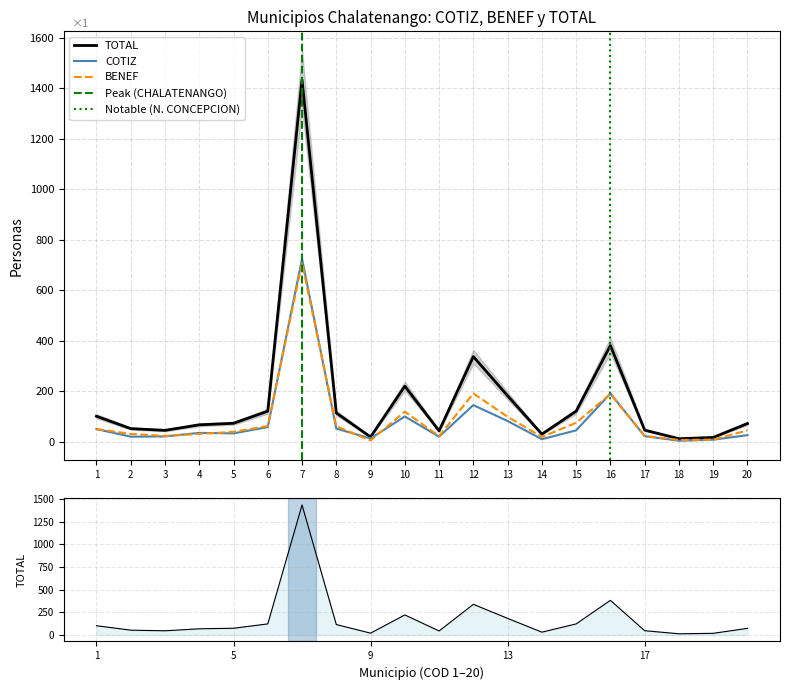

True or false: COTIZ has more than 0 points higher than both neighbors.

True